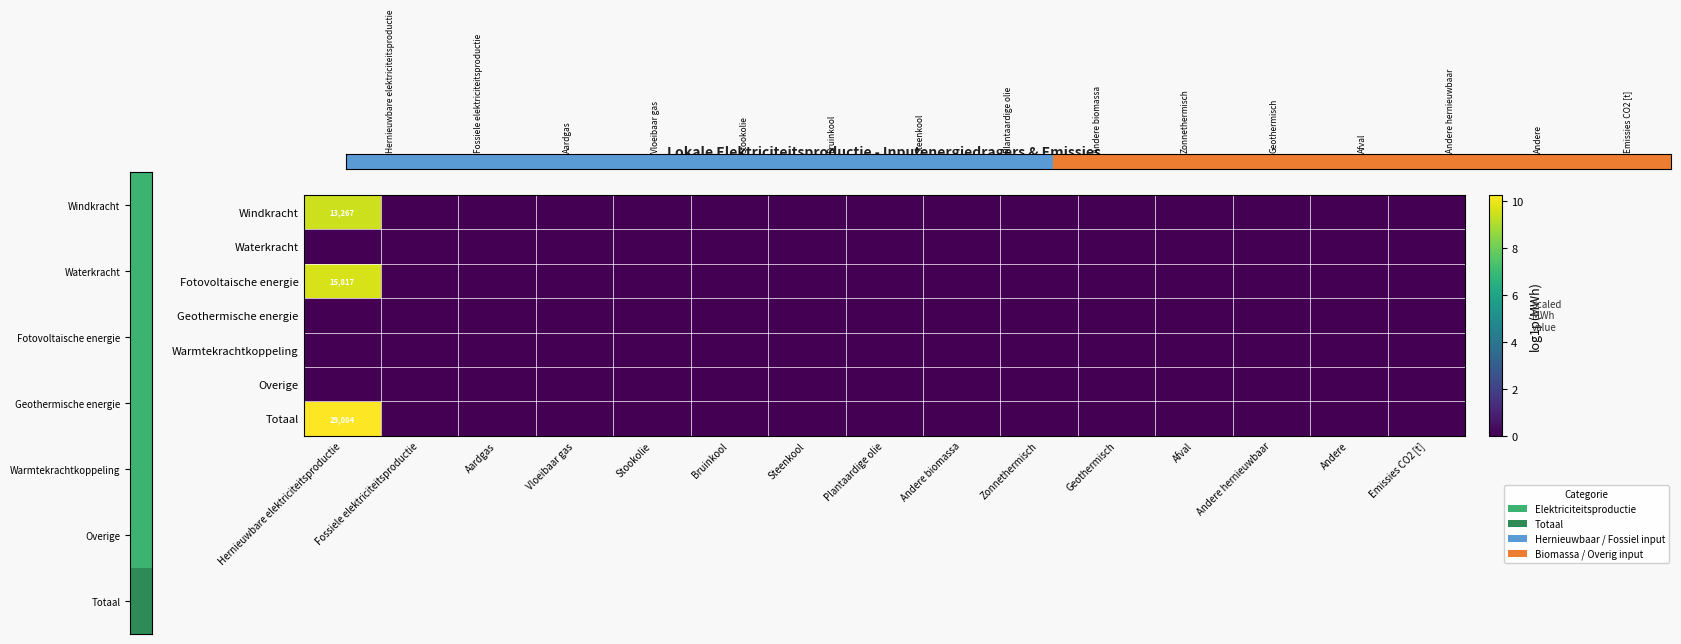

True or false: Totaal has a value of 0.0 at Bruinkool.

True